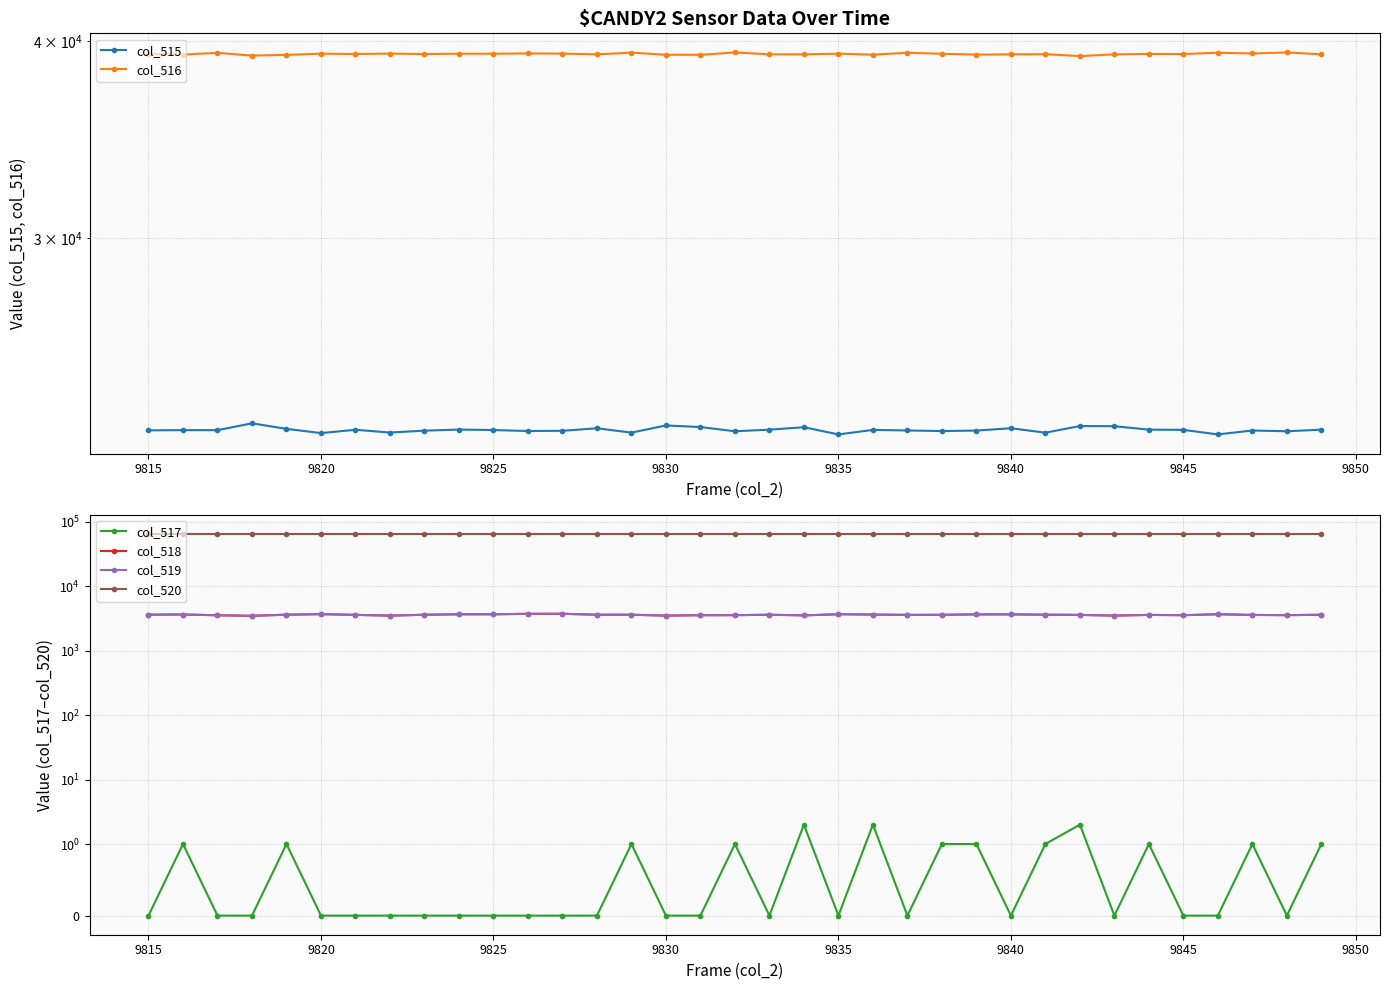

True or false: col_518 has more than 2 interior local peaks.

True